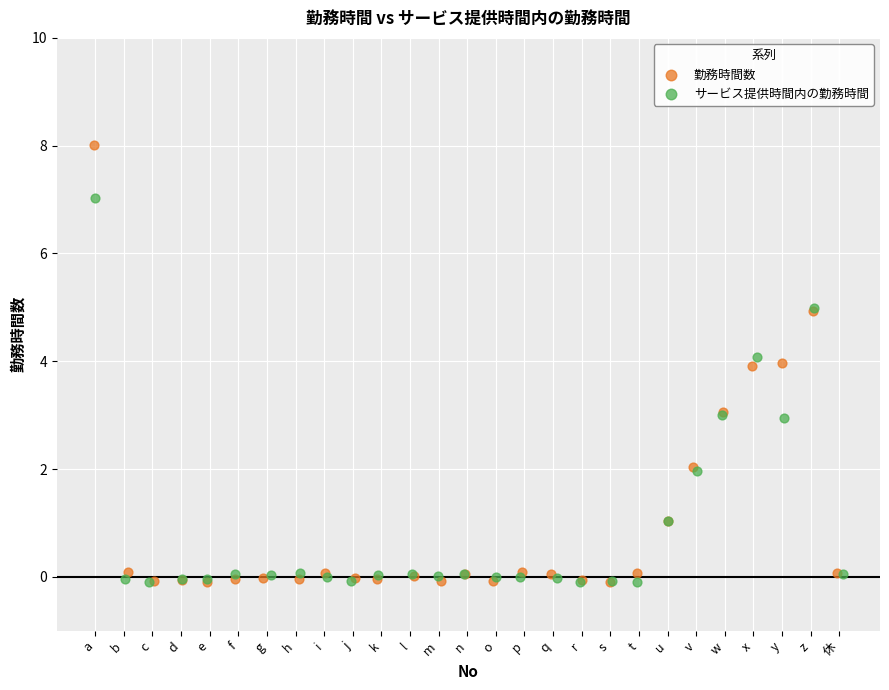

Which series reaches the maximum Y coordinate?

勤務時間数